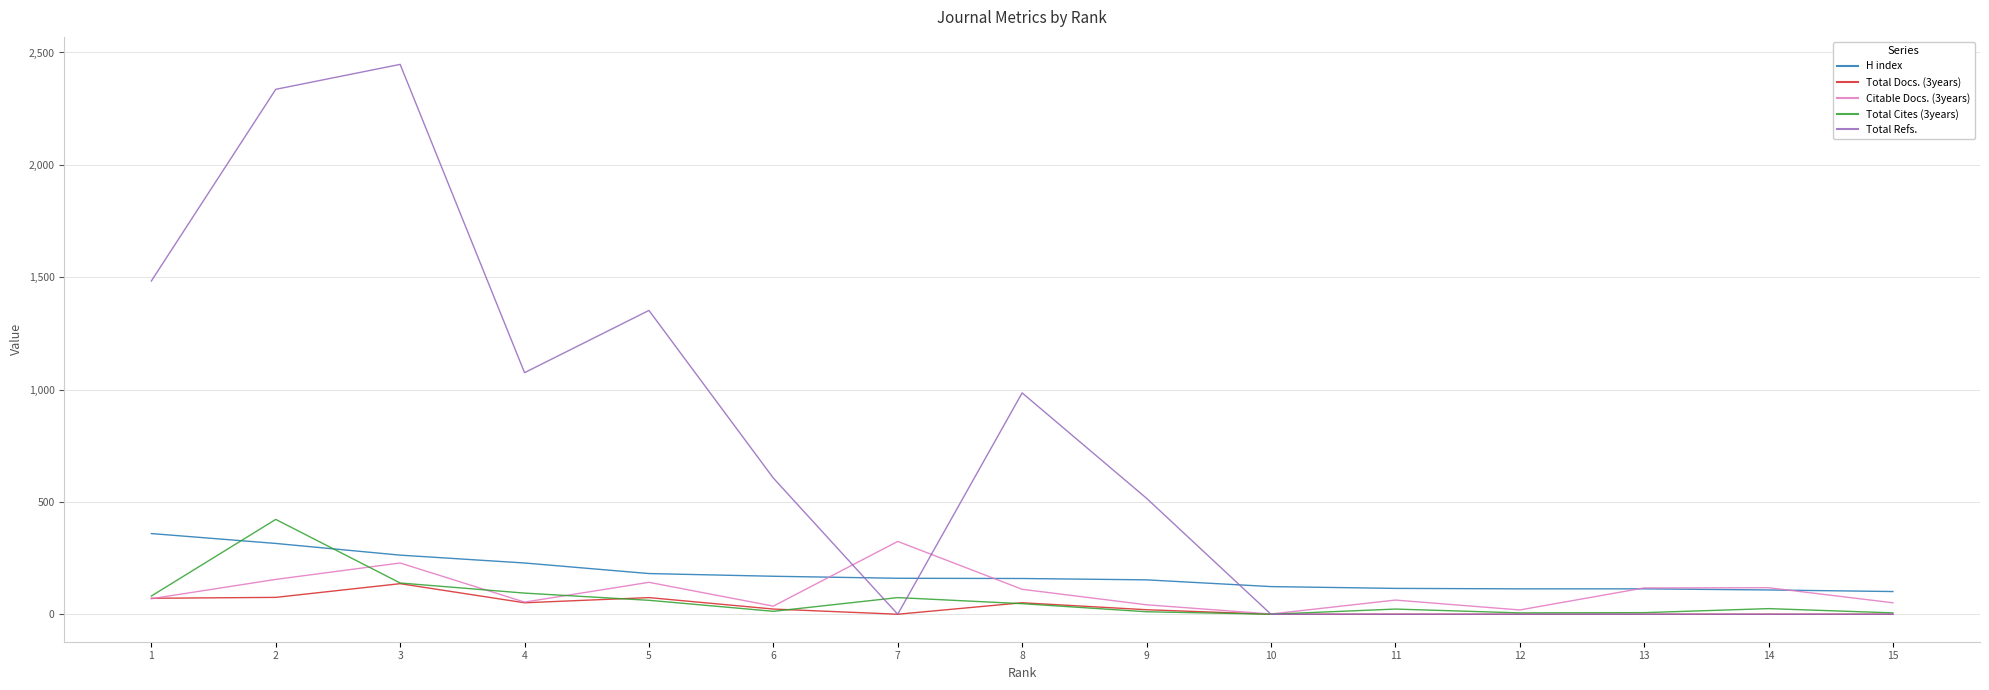

The value of Total Docs. (3years) at 7 is 94. True or false?

False